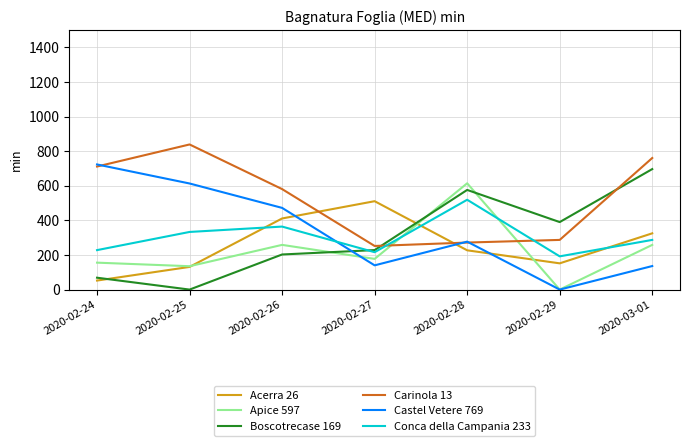

True or false: Boscotrecase 169 has more than 0 interior local peaks.

True